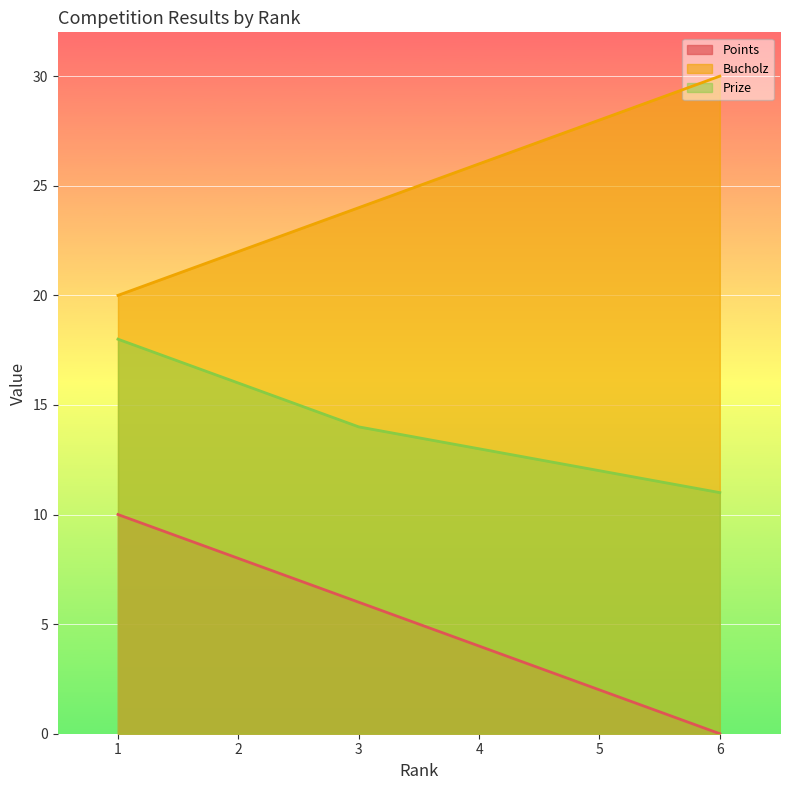

What is the spread (max minus min) of values at 6?

30